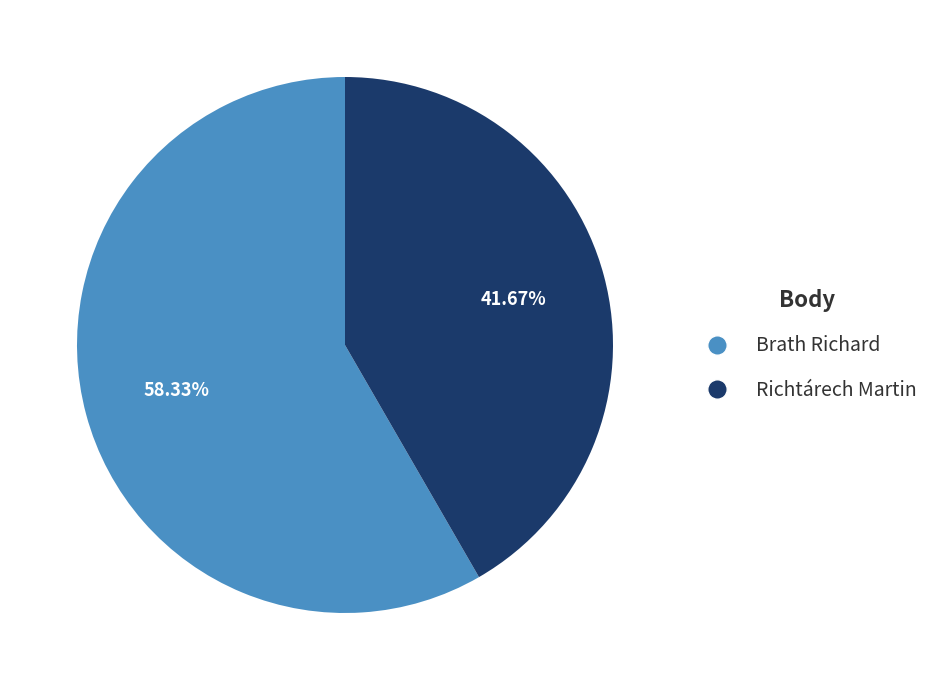

Which slice represents more than half of the pie?

Brath Richard